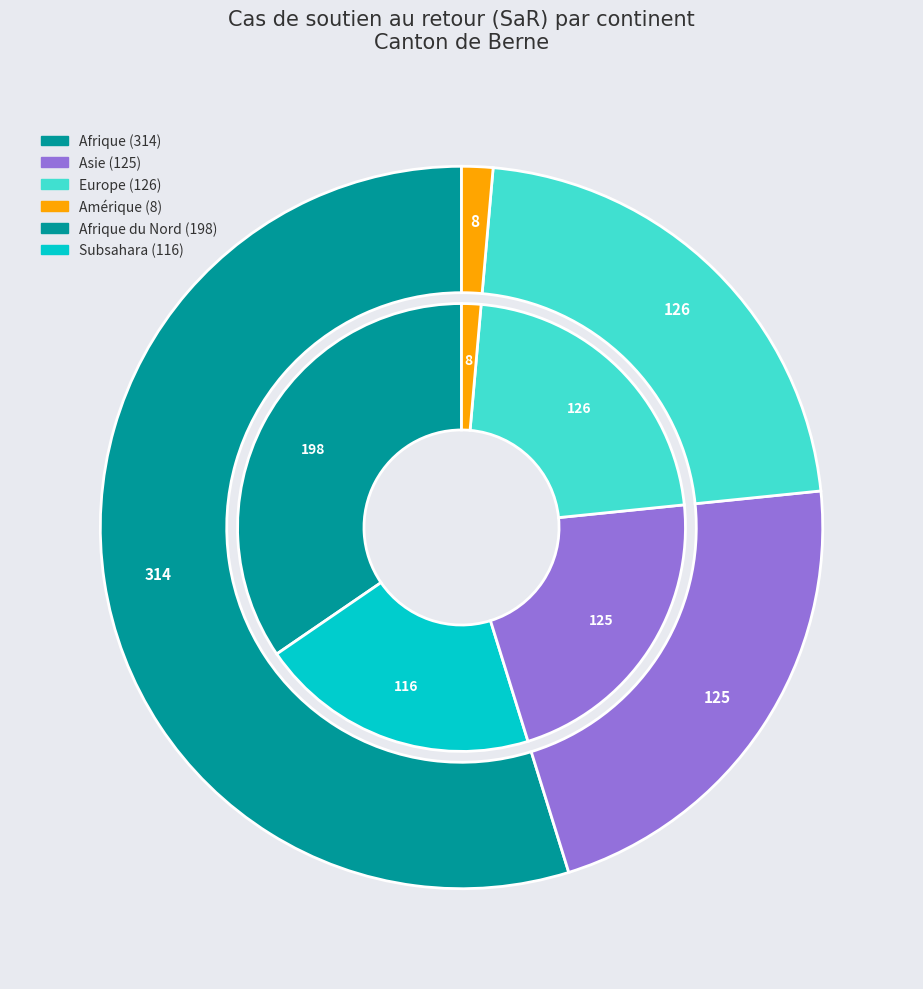

What percentage is NOT represented by Asie?

78.2%